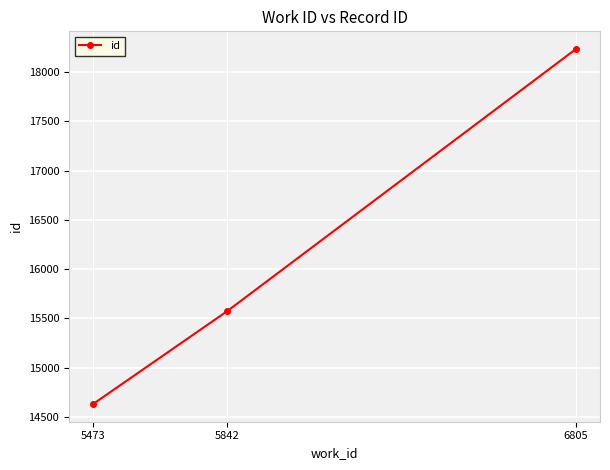

Reading left to right, transcribe all the data shown in this chart.

5473=14631	5842=15571	6805=18233